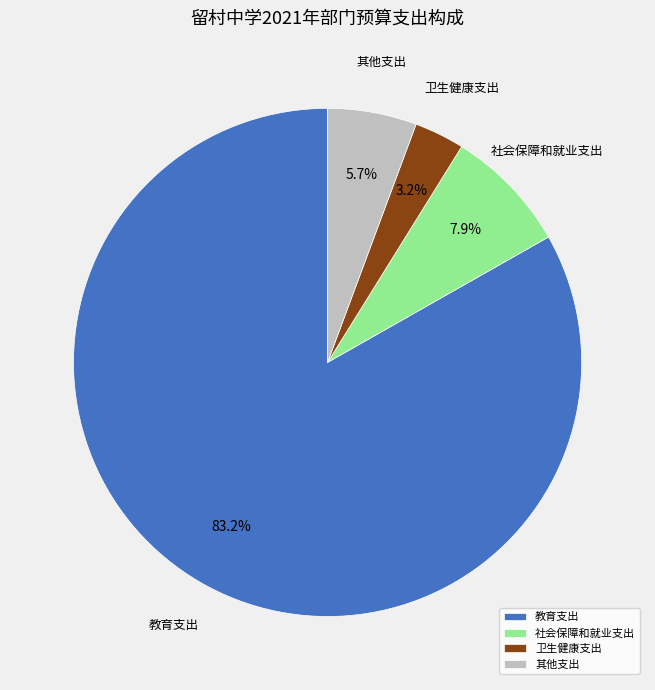

Which slice represents more than half of the pie?

教育支出